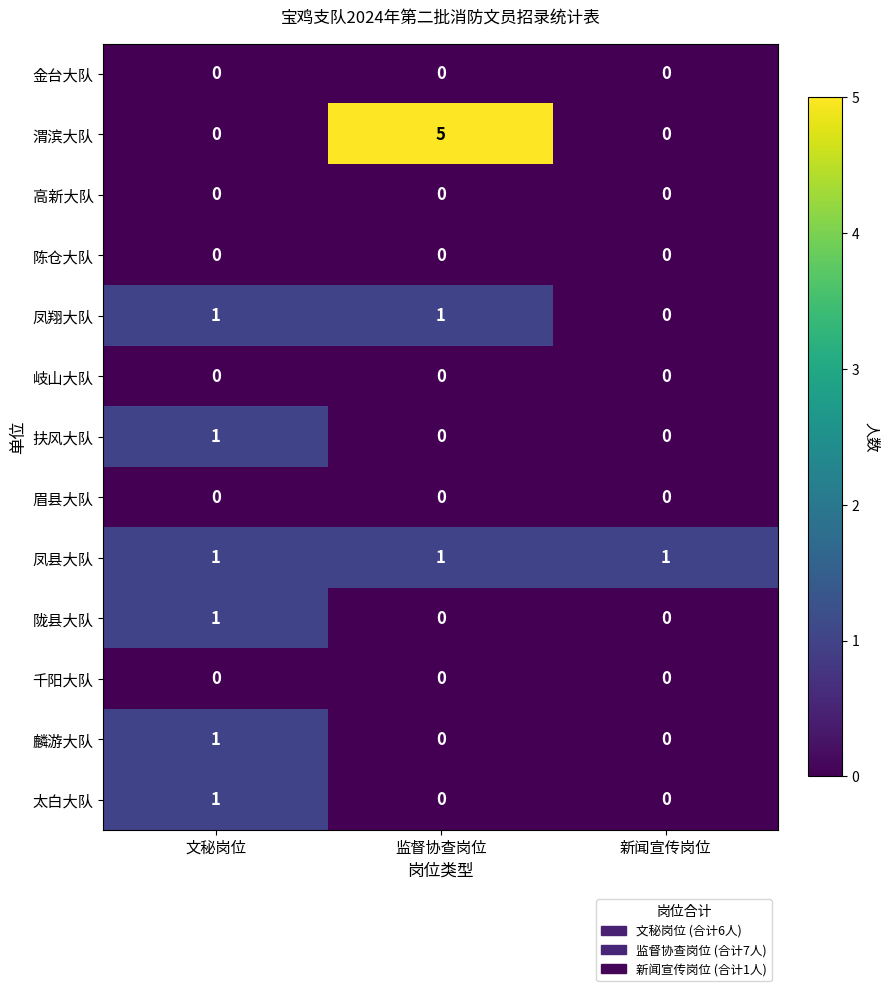

Is it true that 凤翔大队 equals 1 at 新闻宣传岗位?

False